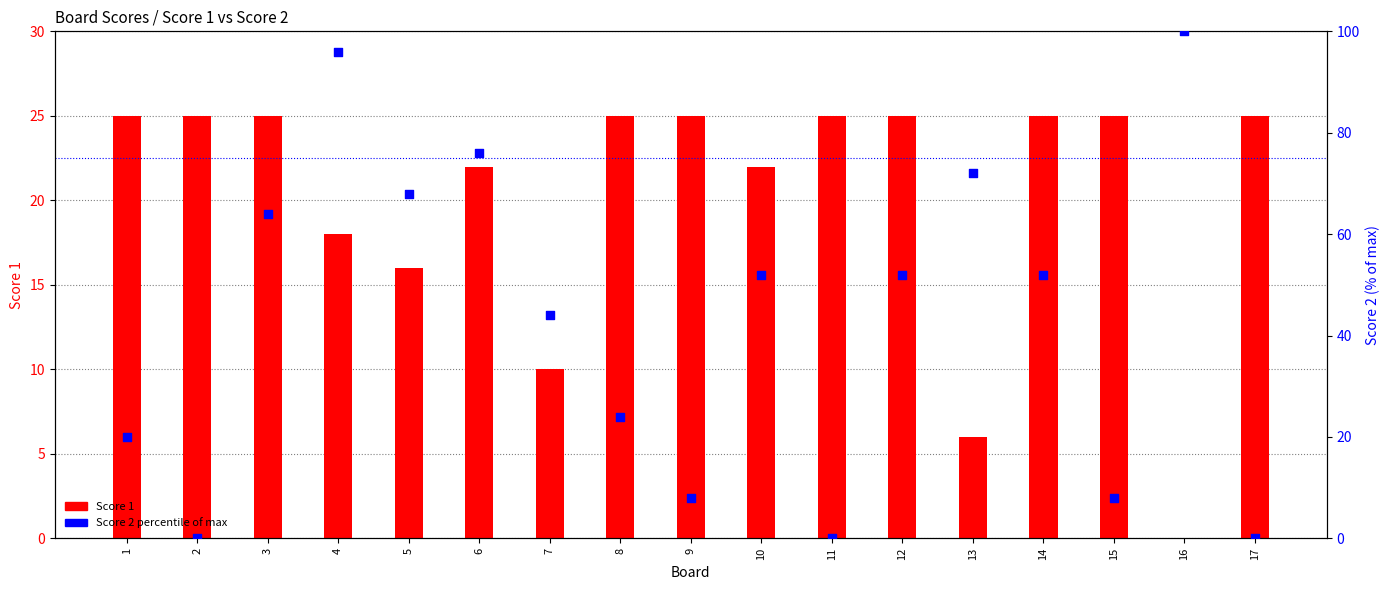

Which series reaches the minimum Y coordinate?

Score 1